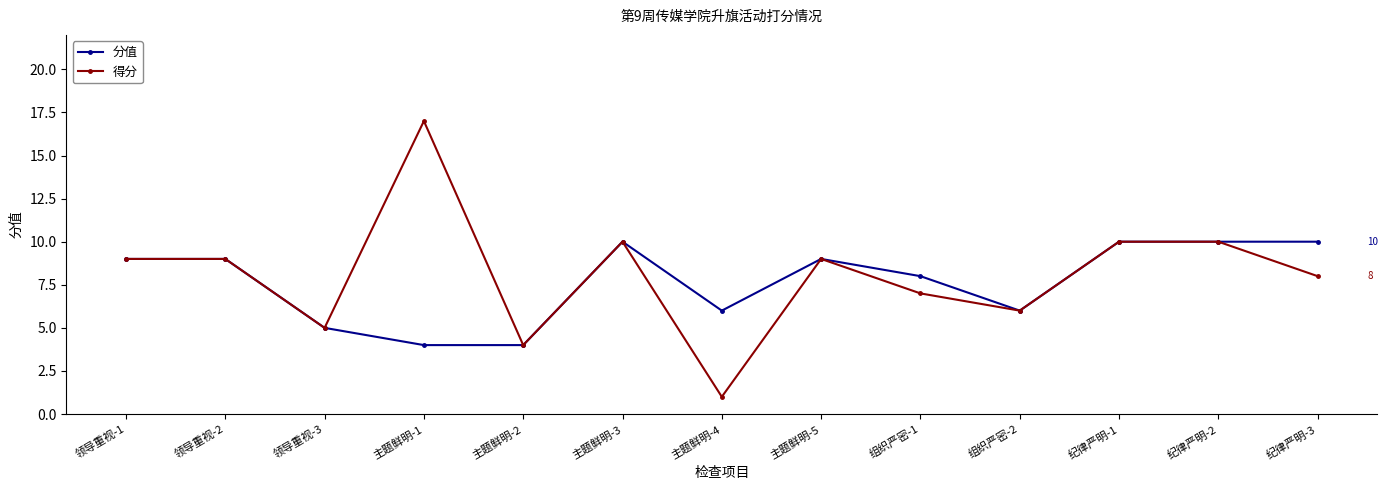

Which category has the highest value in the 得分 series?

主题鲜明-1